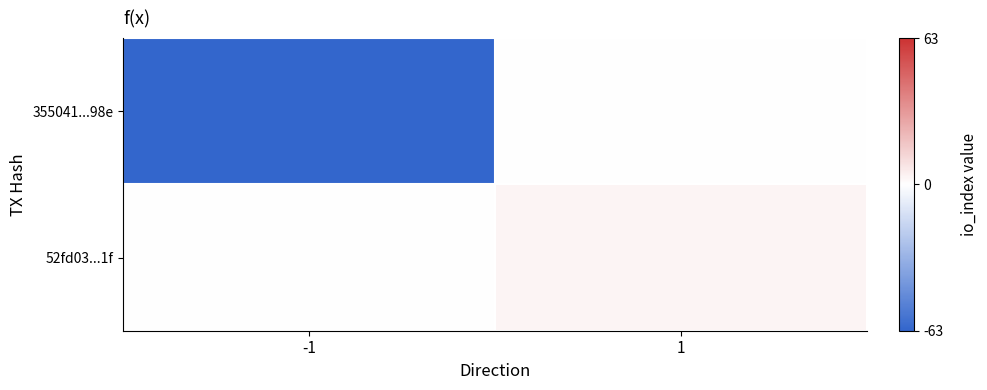

Which series has the largest total across all categories?

52fd03...1f